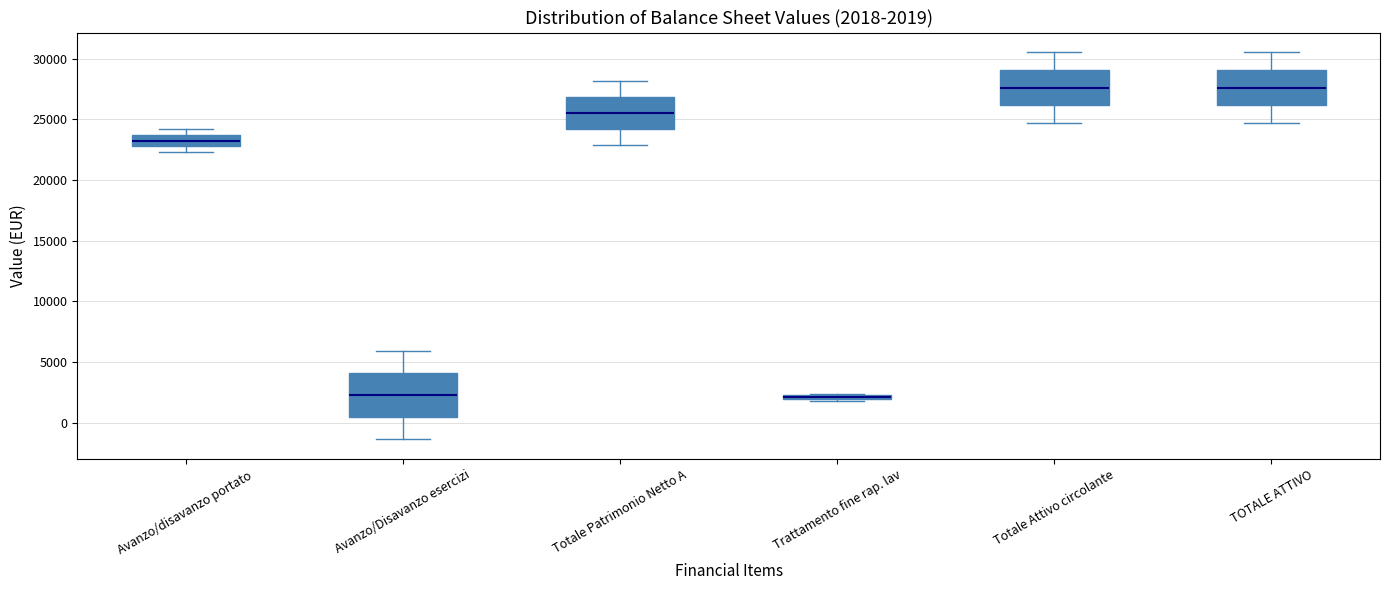

Which box is the tallest, from its lower edge to its upper edge?

Avanzo/Disavanzo esercizi